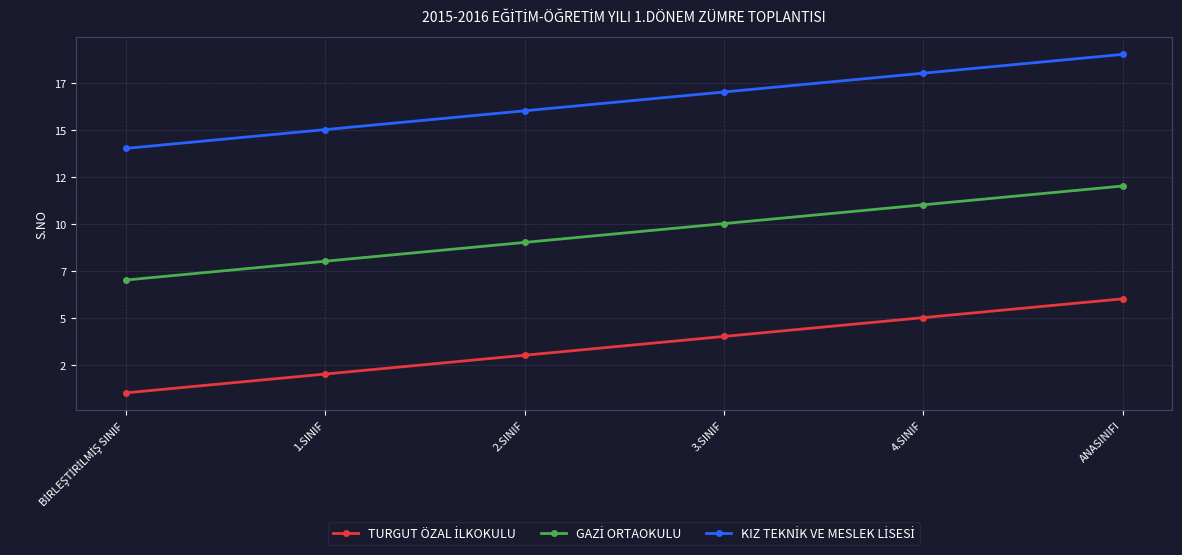

Is it true that GAZİ ORTAOKULU equals 7 at BİRLEŞTİRİLMİŞ SINIF?

True